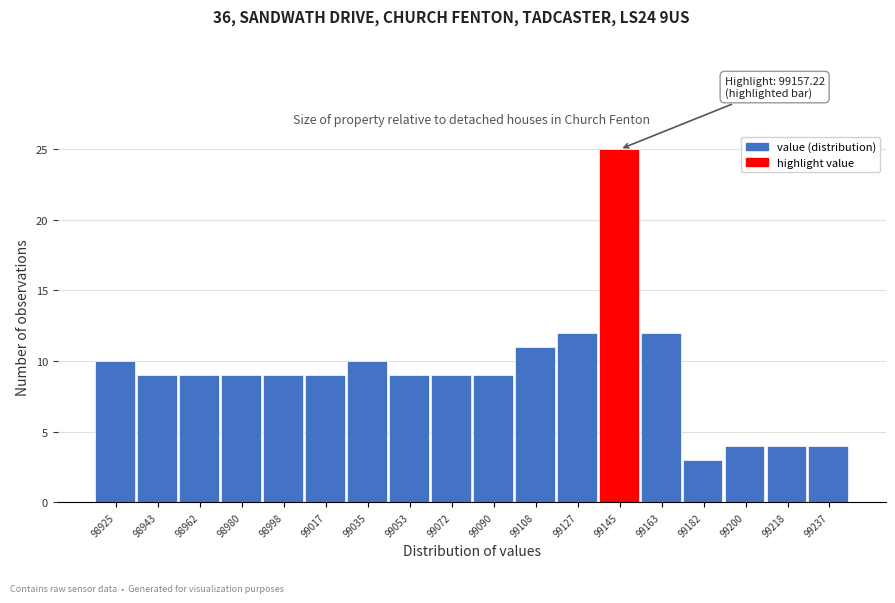

Reading right to left, list all the values displayed in this chart.

99237=4	99218=4	99200=4	99182=3	99163=12	99145=25	99127=12	99108=11	99090=9	99072=9	99053=9	99035=10	99017=9	98998=9	98980=9	98962=9	98943=9	98925=10